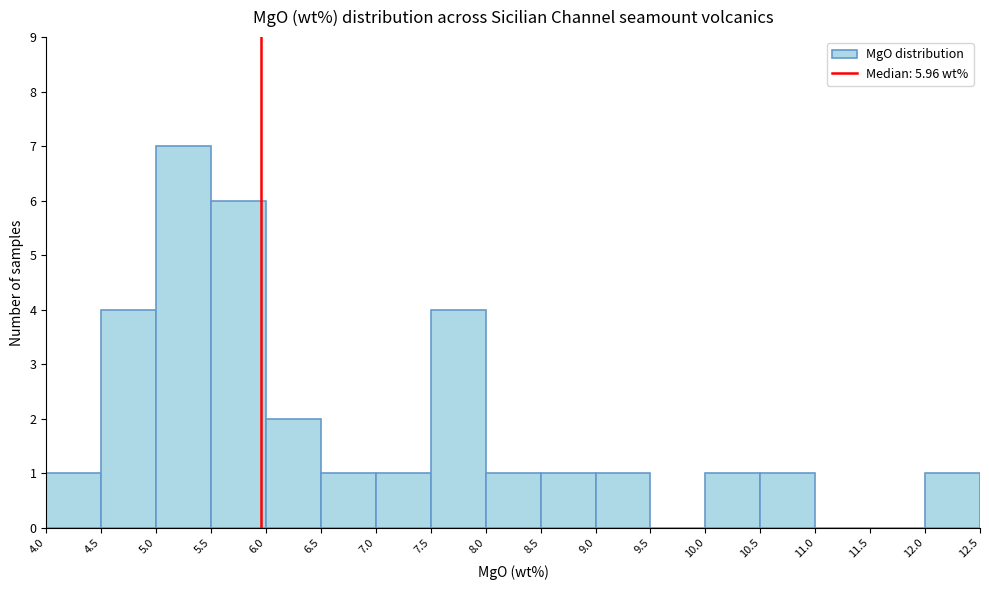

Over which range of the x-axis is the bar tallest?

5.0 to 5.5